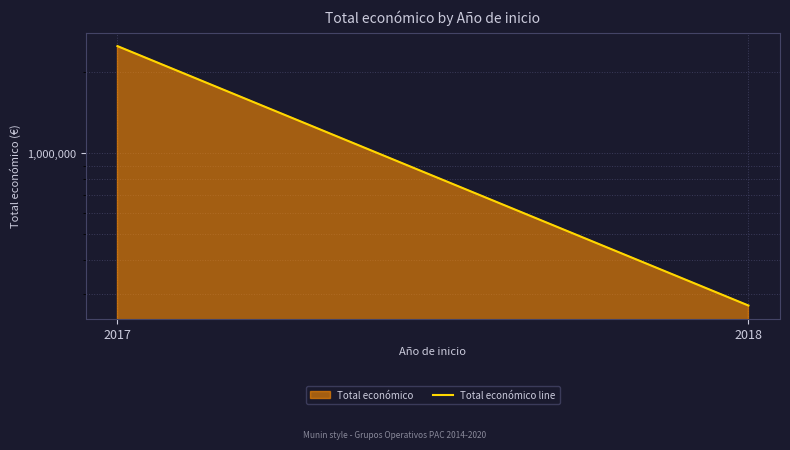

What is the maximum value shown in the chart?

2506644